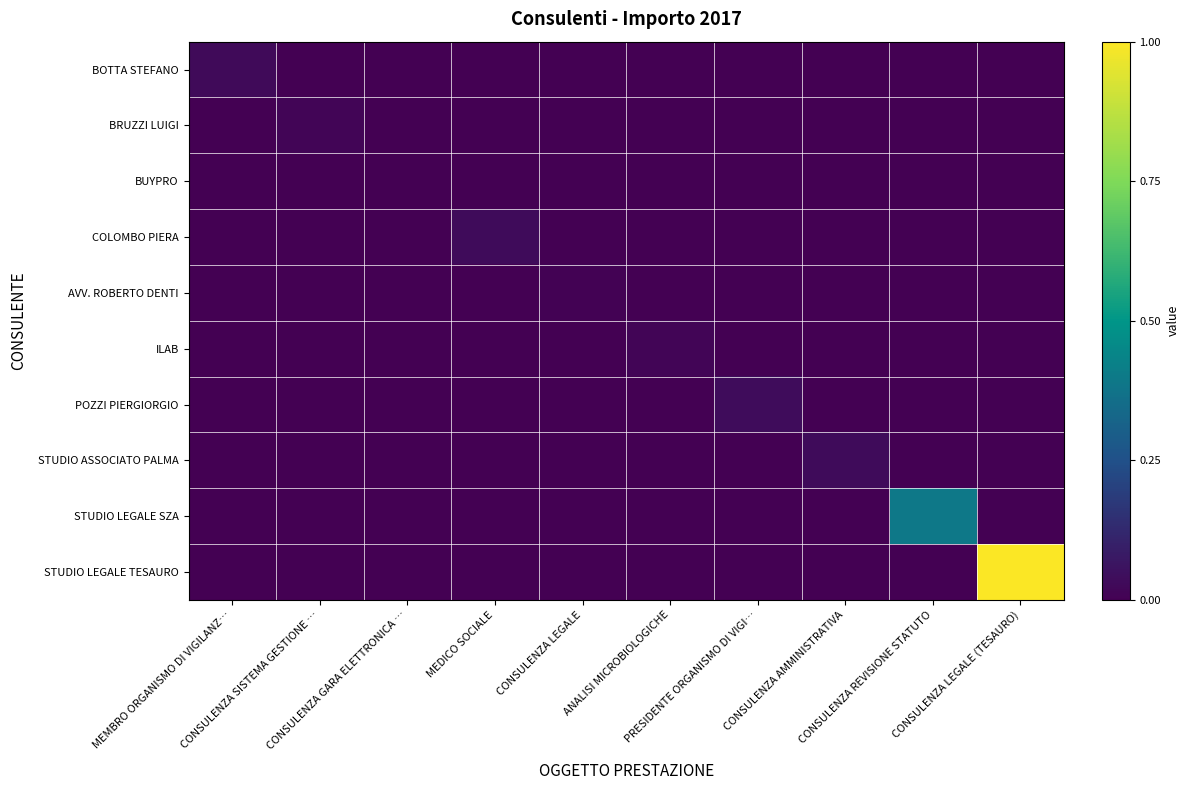

Reading left to right, what are all the values shown in this chart?

BOTTA STEFANO: MEMBRO ORGANISMO DI VIGILANZ…=0.0	CONSULENZA SISTEMA GESTIONE …=0.0	CONSULENZA GARA ELETTRONICA …=0.0	MEDICO SOCIALE=0.0	CONSULENZA LEGALE=0.0	ANALISI MICROBIOLOGICHE=0.0	PRESIDENTE ORGANISMO DI VIGI…=0.0	CONSULENZA AMMINISTRATIVA=0.0	CONSULENZA REVISIONE STATUTO=0.0	CONSULENZA LEGALE (TESAURO)=0.0
BRUZZI LUIGI: MEMBRO ORGANISMO DI VIGILANZ…=0.0	CONSULENZA SISTEMA GESTIONE …=0.0	CONSULENZA GARA ELETTRONICA …=0.0	MEDICO SOCIALE=0.0	CONSULENZA LEGALE=0.0	ANALISI MICROBIOLOGICHE=0.0	PRESIDENTE ORGANISMO DI VIGI…=0.0	CONSULENZA AMMINISTRATIVA=0.0	CONSULENZA REVISIONE STATUTO=0.0	CONSULENZA LEGALE (TESAURO)=0.0
BUYPRO: MEMBRO ORGANISMO DI VIGILANZ…=0.0	CONSULENZA SISTEMA GESTIONE …=0.0	CONSULENZA GARA ELETTRONICA …=0.0	MEDICO SOCIALE=0.0	CONSULENZA LEGALE=0.0	ANALISI MICROBIOLOGICHE=0.0	PRESIDENTE ORGANISMO DI VIGI…=0.0	CONSULENZA AMMINISTRATIVA=0.0	CONSULENZA REVISIONE STATUTO=0.0	CONSULENZA LEGALE (TESAURO)=0.0
COLOMBO PIERA: MEMBRO ORGANISMO DI VIGILANZ…=0.0	CONSULENZA SISTEMA GESTIONE …=0.0	CONSULENZA GARA ELETTRONICA …=0.0	MEDICO SOCIALE=0.0	CONSULENZA LEGALE=0.0	ANALISI MICROBIOLOGICHE=0.0	PRESIDENTE ORGANISMO DI VIGI…=0.0	CONSULENZA AMMINISTRATIVA=0.0	CONSULENZA REVISIONE STATUTO=0.0	CONSULENZA LEGALE (TESAURO)=0.0
AVV. ROBERTO DENTI: MEMBRO ORGANISMO DI VIGILANZ…=0.0	CONSULENZA SISTEMA GESTIONE …=0.0	CONSULENZA GARA ELETTRONICA …=0.0	MEDICO SOCIALE=0.0	CONSULENZA LEGALE=0.0	ANALISI MICROBIOLOGICHE=0.0	PRESIDENTE ORGANISMO DI VIGI…=0.0	CONSULENZA AMMINISTRATIVA=0.0	CONSULENZA REVISIONE STATUTO=0.0	CONSULENZA LEGALE (TESAURO)=0.0
ILAB: MEMBRO ORGANISMO DI VIGILANZ…=0.0	CONSULENZA SISTEMA GESTIONE …=0.0	CONSULENZA GARA ELETTRONICA …=0.0	MEDICO SOCIALE=0.0	CONSULENZA LEGALE=0.0	ANALISI MICROBIOLOGICHE=0.0	PRESIDENTE ORGANISMO DI VIGI…=0.0	CONSULENZA AMMINISTRATIVA=0.0	CONSULENZA REVISIONE STATUTO=0.0	CONSULENZA LEGALE (TESAURO)=0.0
POZZI PIERGIORGIO: MEMBRO ORGANISMO DI VIGILANZ…=0.0	CONSULENZA SISTEMA GESTIONE …=0.0	CONSULENZA GARA ELETTRONICA …=0.0	MEDICO SOCIALE=0.0	CONSULENZA LEGALE=0.0	ANALISI MICROBIOLOGICHE=0.0	PRESIDENTE ORGANISMO DI VIGI…=0.0	CONSULENZA AMMINISTRATIVA=0.0	CONSULENZA REVISIONE STATUTO=0.0	CONSULENZA LEGALE (TESAURO)=0.0
STUDIO ASSOCIATO PALMA: MEMBRO ORGANISMO DI VIGILANZ…=0.0	CONSULENZA SISTEMA GESTIONE …=0.0	CONSULENZA GARA ELETTRONICA …=0.0	MEDICO SOCIALE=0.0	CONSULENZA LEGALE=0.0	ANALISI MICROBIOLOGICHE=0.0	PRESIDENTE ORGANISMO DI VIGI…=0.0	CONSULENZA AMMINISTRATIVA=0.0	CONSULENZA REVISIONE STATUTO=0.0	CONSULENZA LEGALE (TESAURO)=0.0
STUDIO LEGALE SZA: MEMBRO ORGANISMO DI VIGILANZ…=0.0	CONSULENZA SISTEMA GESTIONE …=0.0	CONSULENZA GARA ELETTRONICA …=0.0	MEDICO SOCIALE=0.0	CONSULENZA LEGALE=0.0	ANALISI MICROBIOLOGICHE=0.0	PRESIDENTE ORGANISMO DI VIGI…=0.0	CONSULENZA AMMINISTRATIVA=0.0	CONSULENZA REVISIONE STATUTO=0.4	CONSULENZA LEGALE (TESAURO)=0.0
STUDIO LEGALE TESAURO: MEMBRO ORGANISMO DI VIGILANZ…=0.0	CONSULENZA SISTEMA GESTIONE …=0.0	CONSULENZA GARA ELETTRONICA …=0.0	MEDICO SOCIALE=0.0	CONSULENZA LEGALE=0.0	ANALISI MICROBIOLOGICHE=0.0	PRESIDENTE ORGANISMO DI VIGI…=0.0	CONSULENZA AMMINISTRATIVA=0.0	CONSULENZA REVISIONE STATUTO=0.0	CONSULENZA LEGALE (TESAURO)=1.0